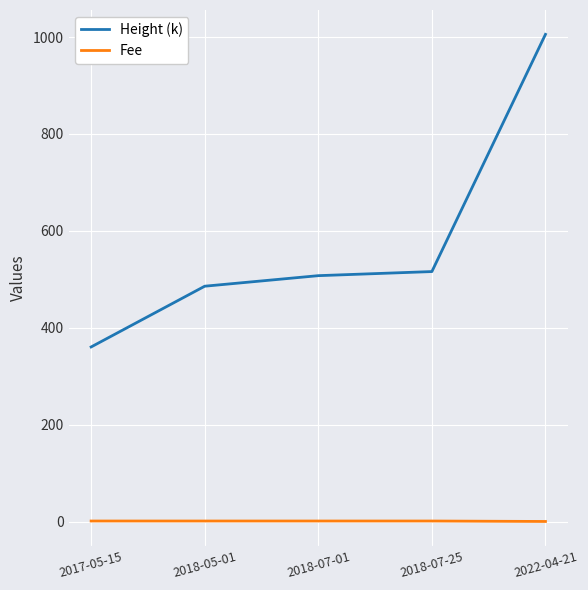

Is the value of Fee at 2022-04-21 greater than the value of Height (k) at 2018-05-01?

No